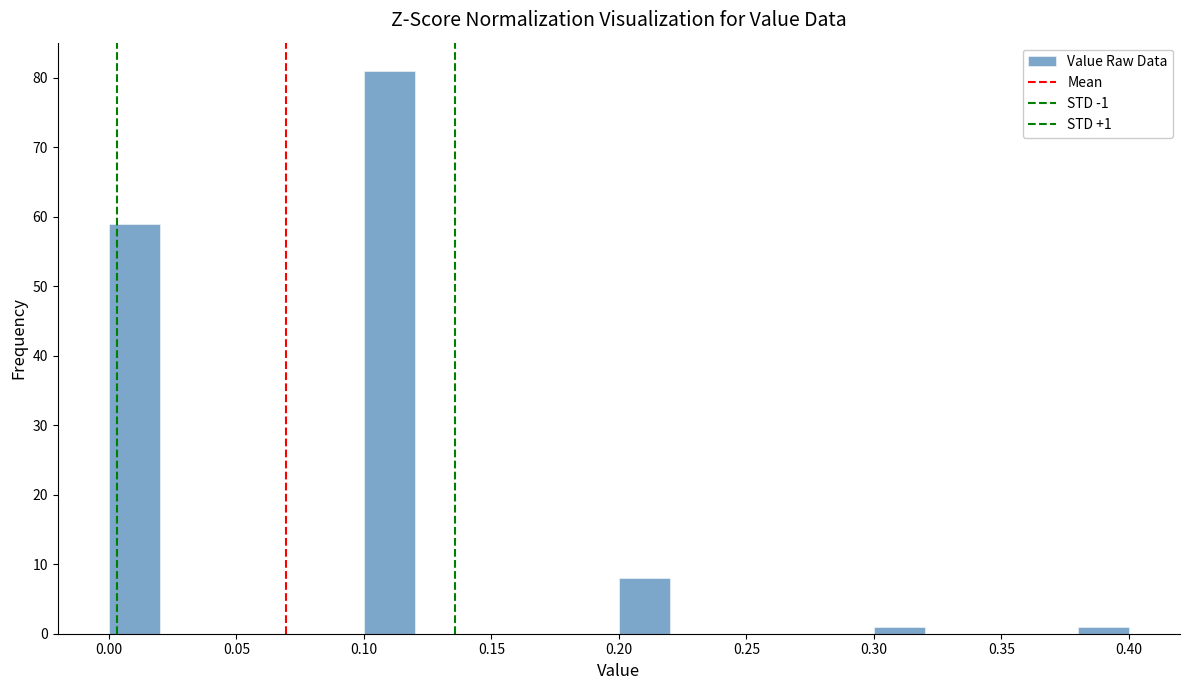

Over which range of the x-axis is the bar tallest?

0.10 to 0.12